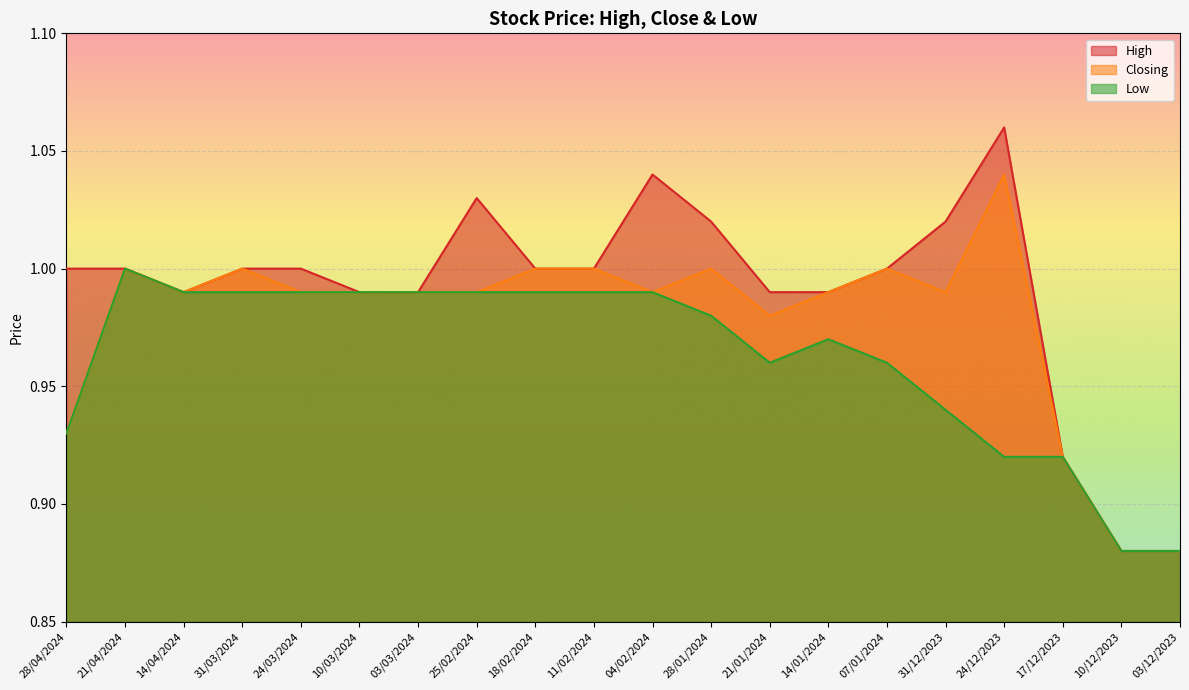

Which label corresponds to the smallest value in the chart?

10/12/2023